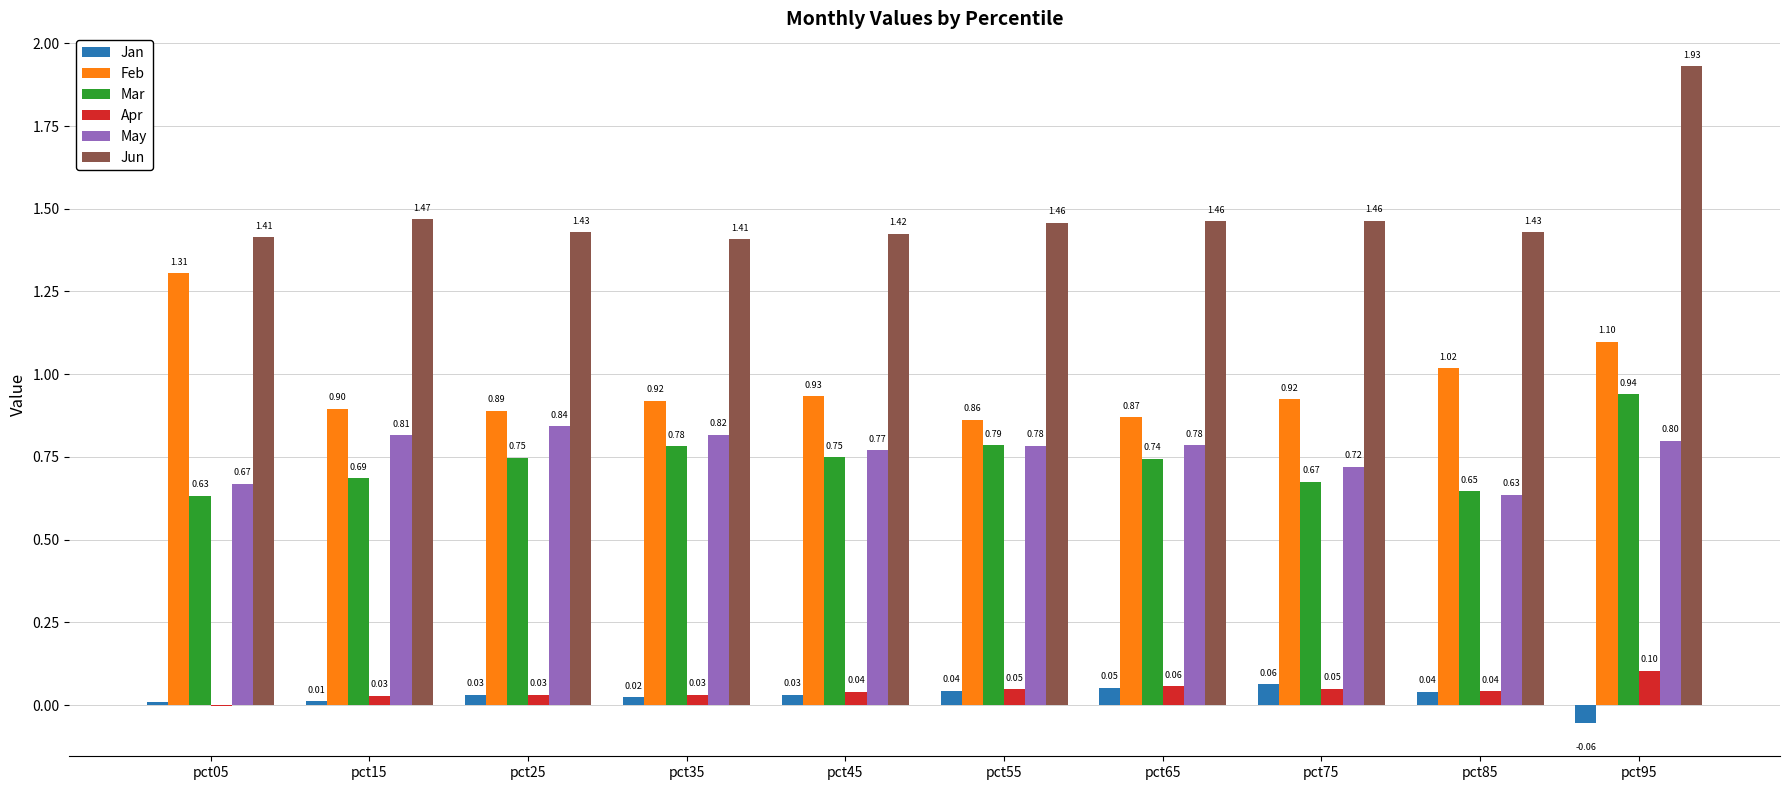

The May series shows 1.0 at pct75. True or false?

False